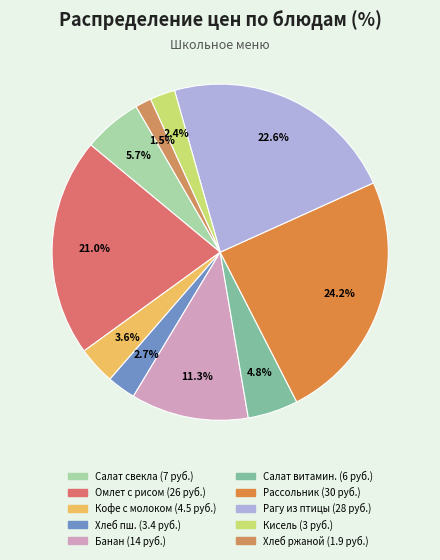

How many slices are in this pie chart?

10